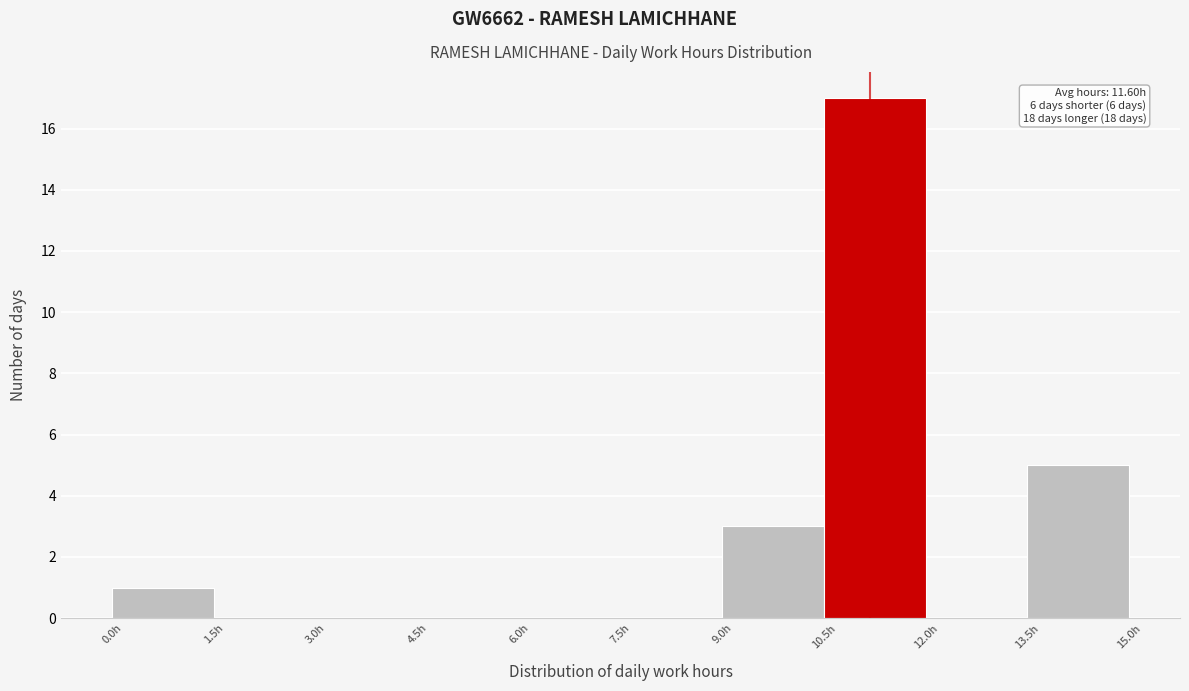

Over which range of the x-axis is the bar tallest?

10.5 to 12.0